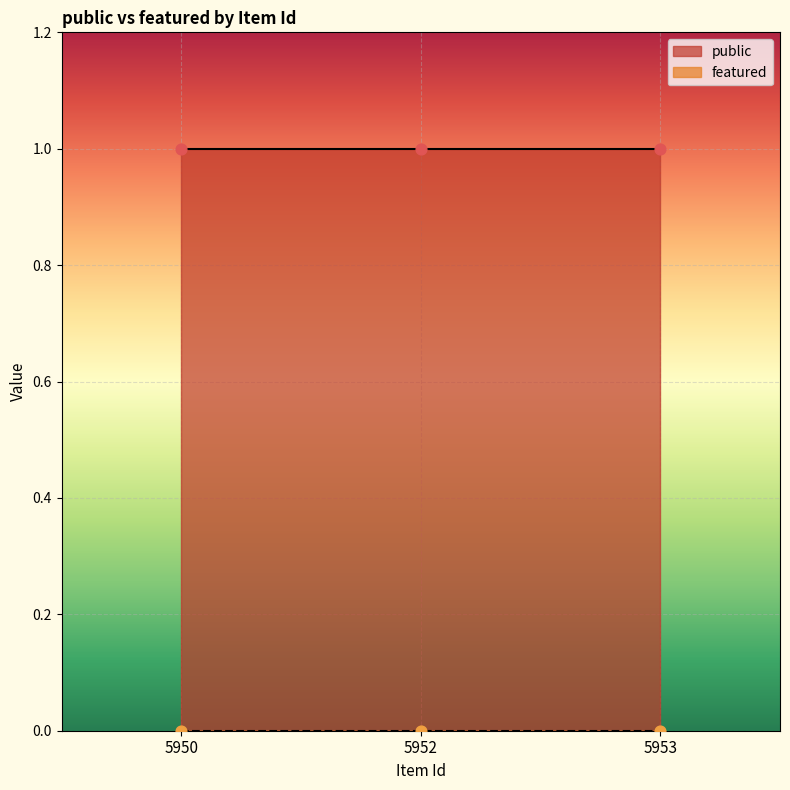

At which category is the sum across all series the highest?

5950